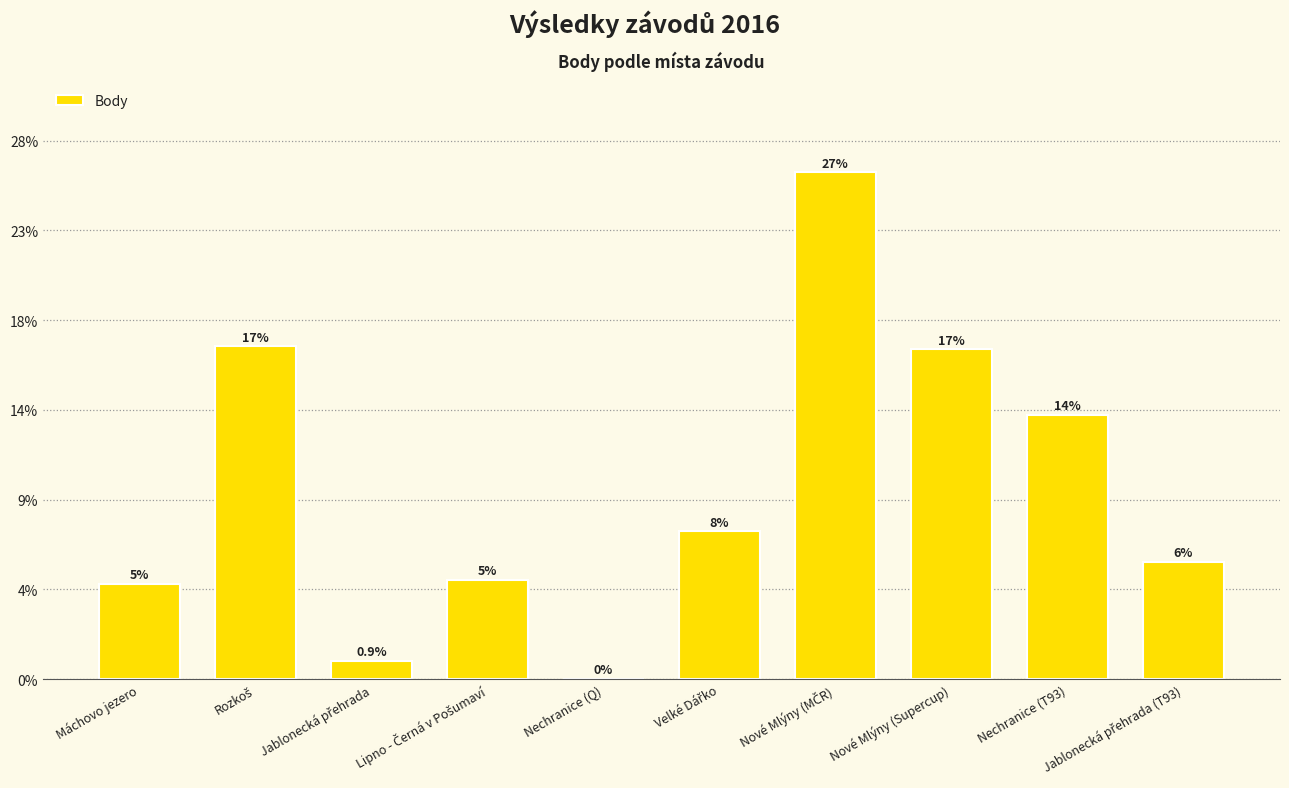

Are the bars horizontal?

No